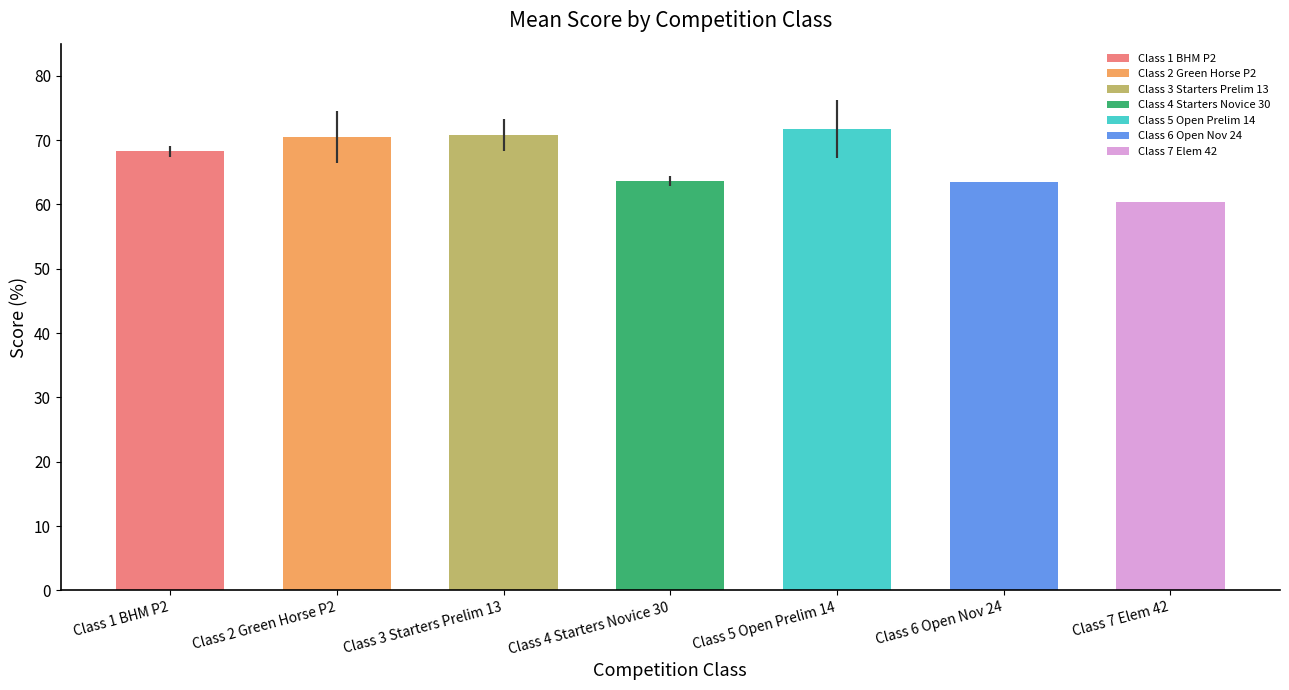

What is the label of the 5th bar from the left?

Class 5 Open Prelim 14